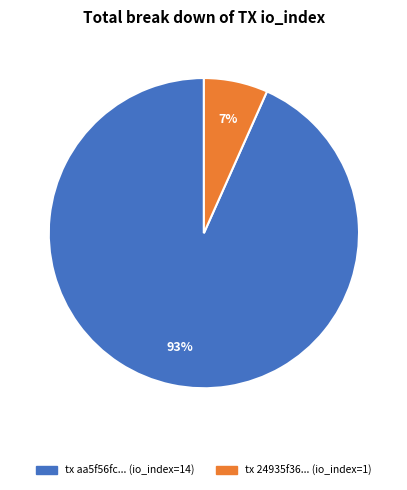

To the nearest percent, what is the average slice percentage?

50%